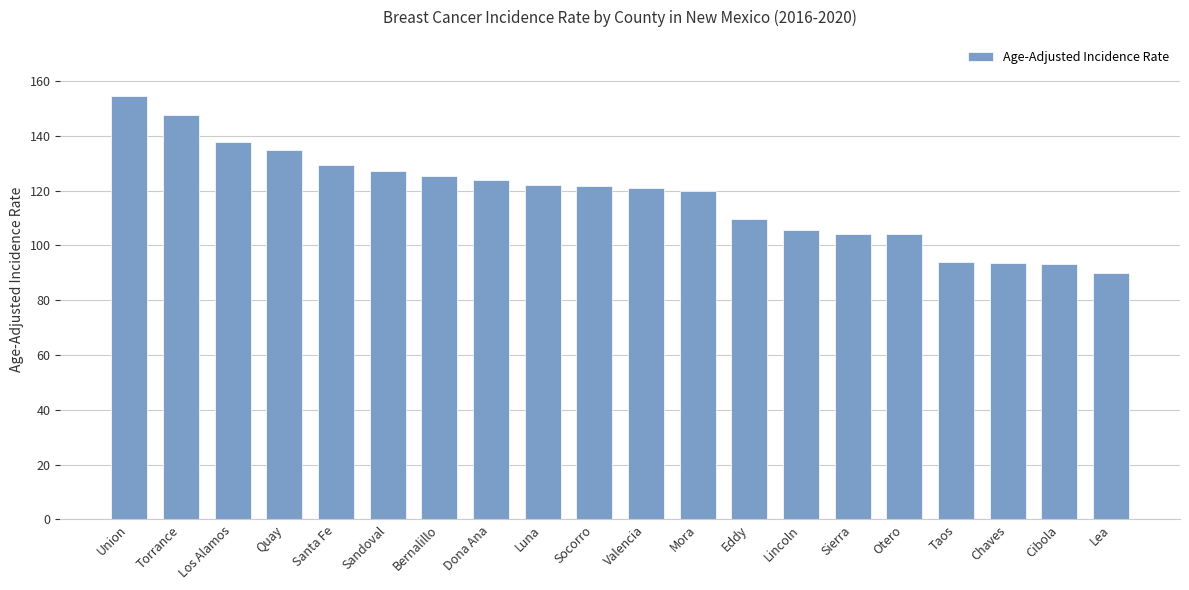

What is the average value?

118.0